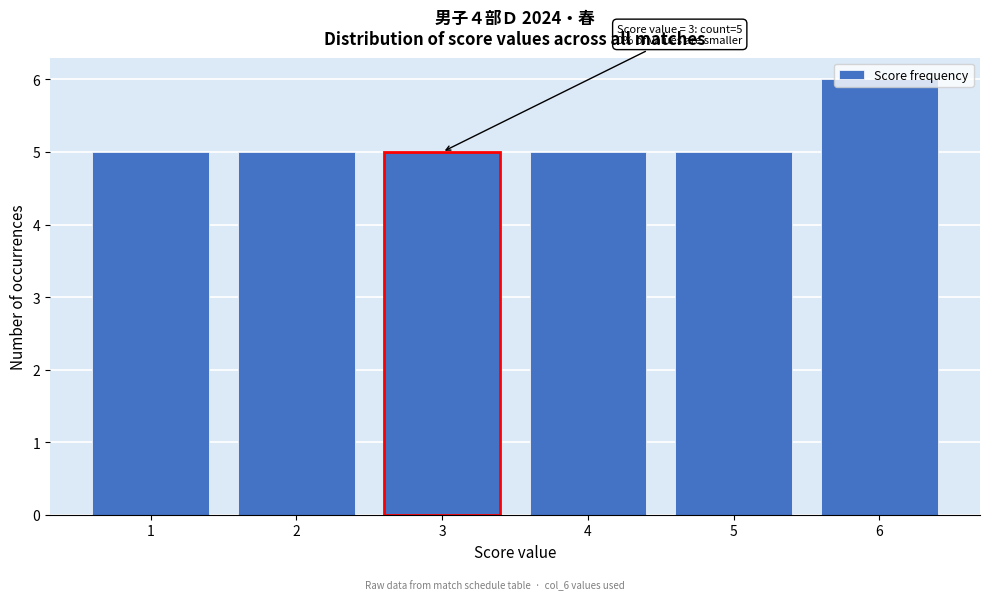

What is the value of the 3rd bar from the left?

5